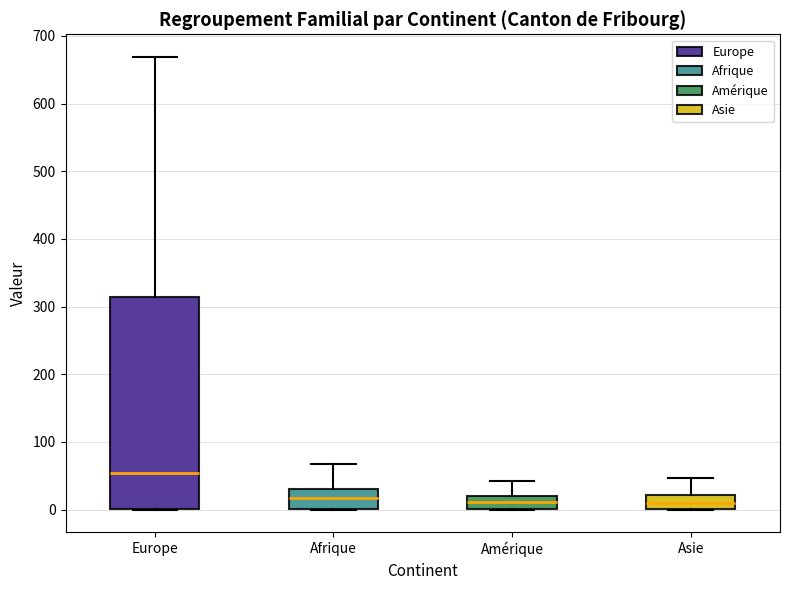

Which box's median line is the highest?

Europe